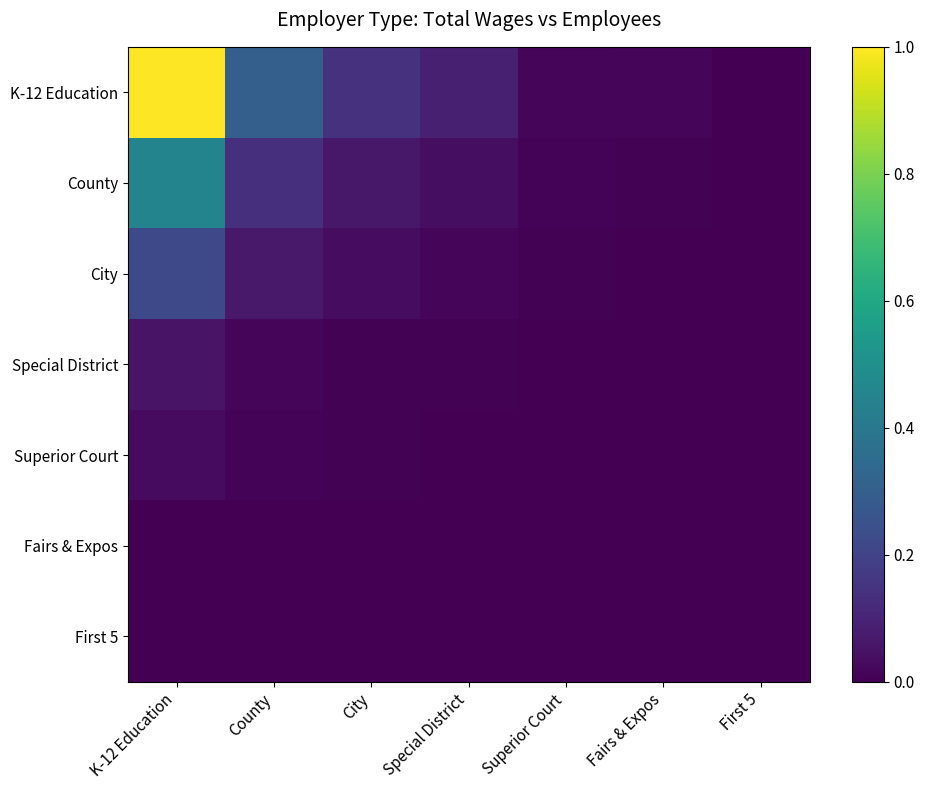

Which series has the widest spread of values?

K-12 Education